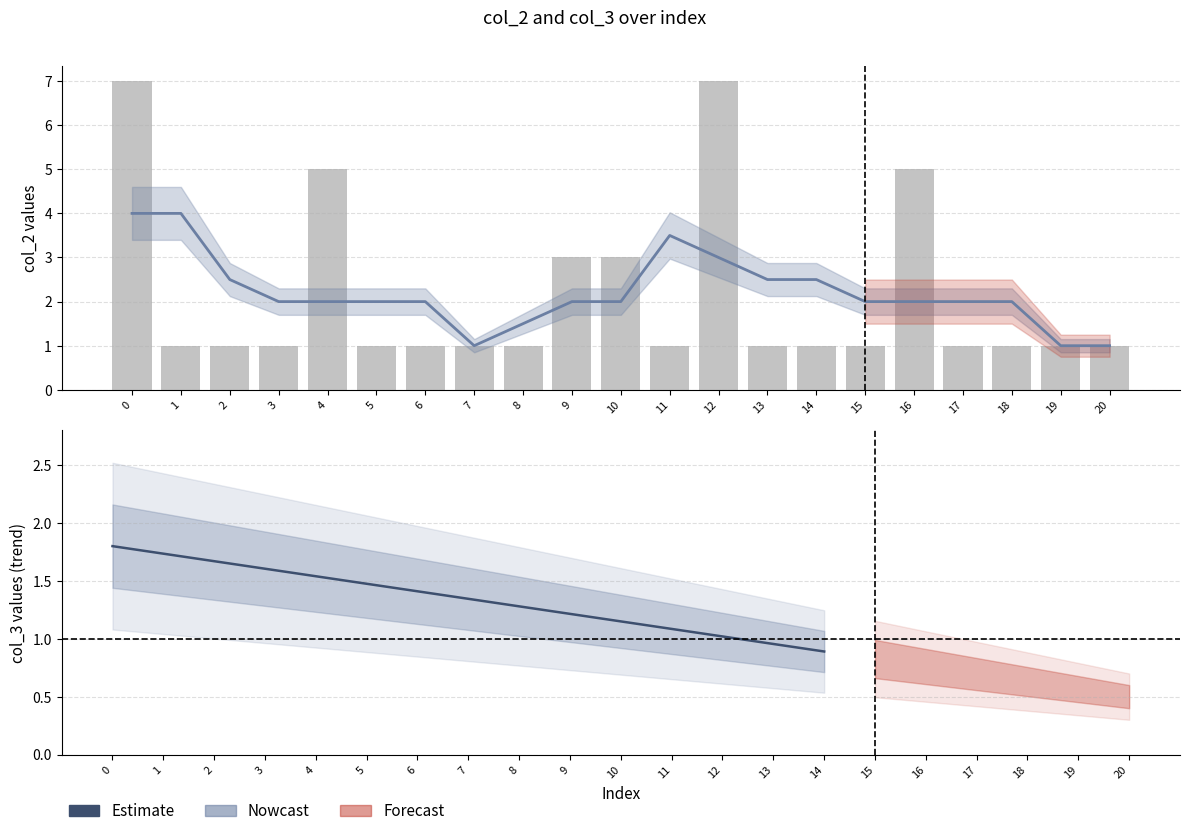

Is it true that the value at 11 is 1?

False